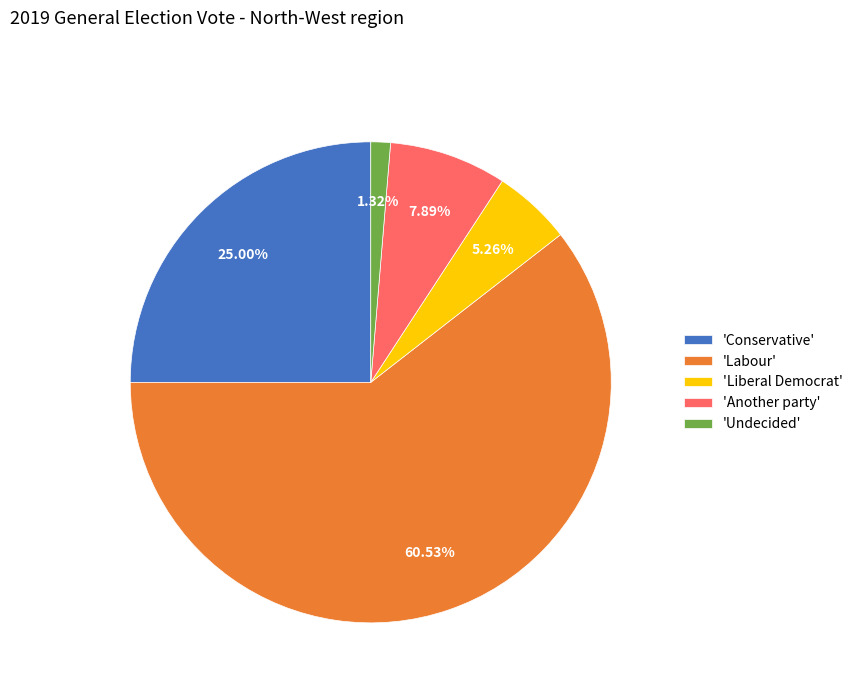

Which has a higher value, 'Undecided' or 'Conservative'?

'Conservative'